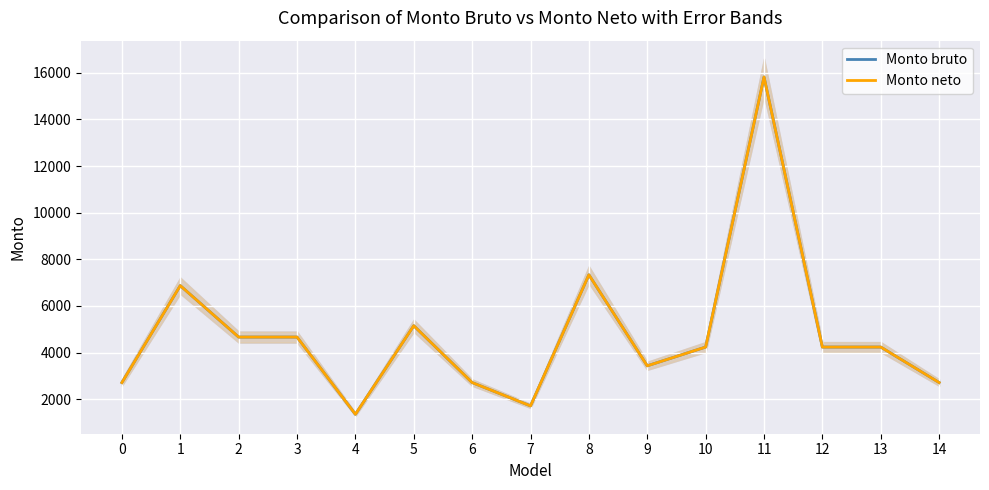

At which category is the sum across all series the highest?

11